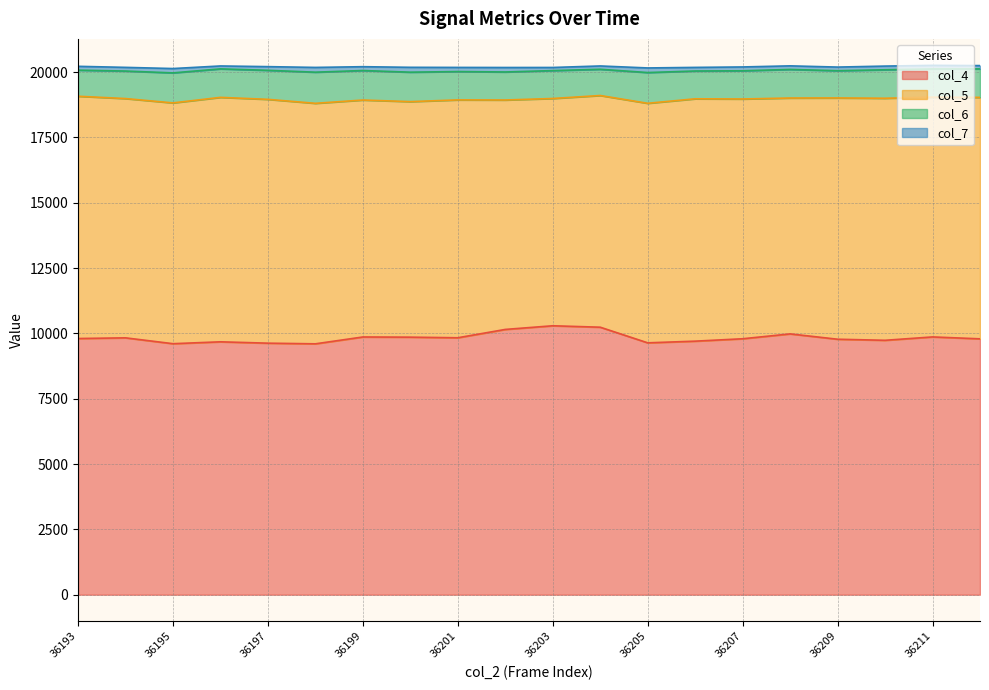

How many values in the col_7 series are below 141?

8